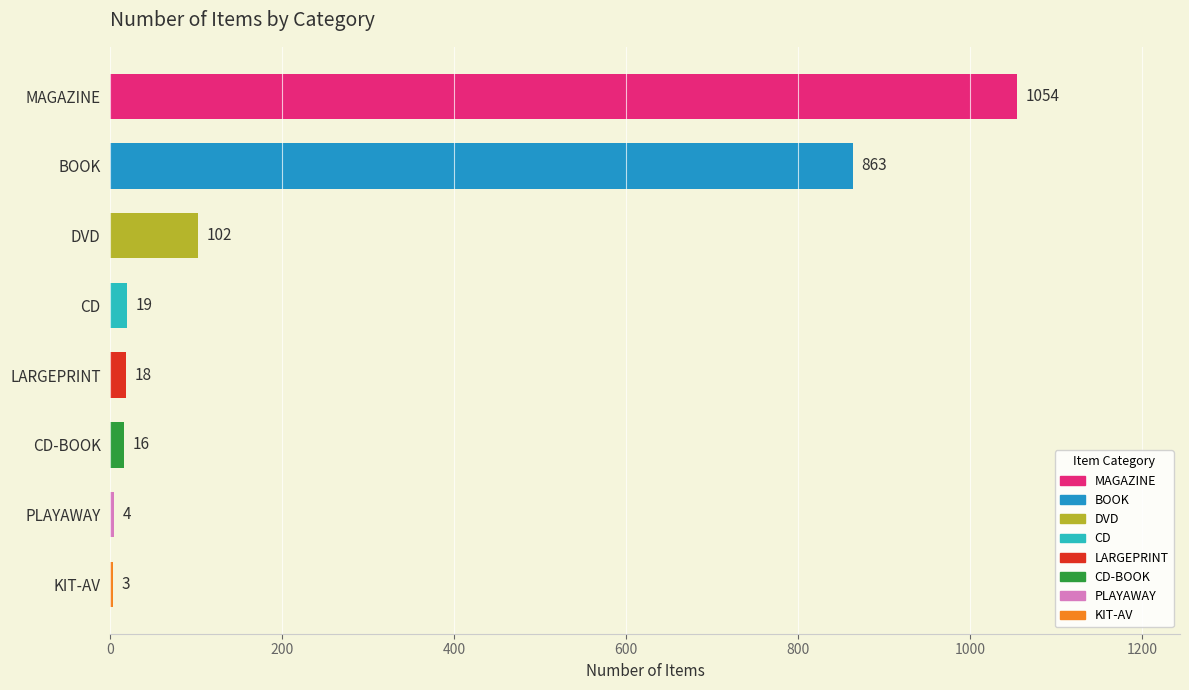

The chart shows a value of 863 at BOOK. True or false?

True